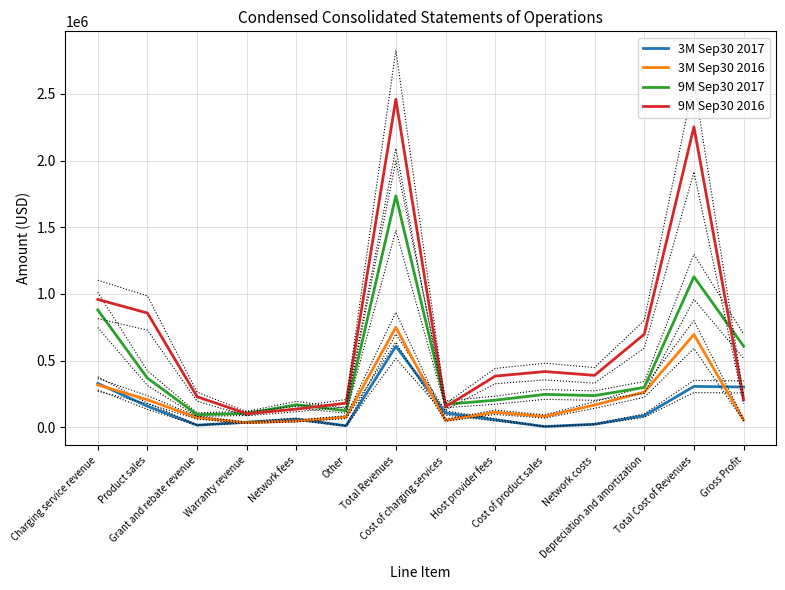

True or false: 3M Sep30 2017 and 9M Sep30 2017 cross at least once.

False